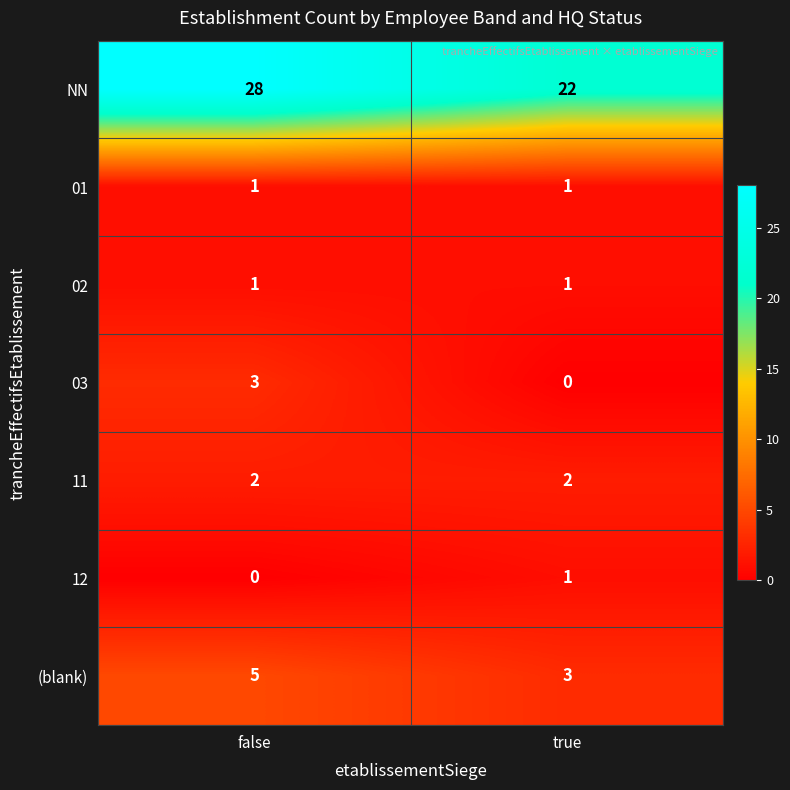

Reading left to right, what are all the values shown in this chart?

NN: 28	22
01: 1	1
02: 1	1
03: 3	0
11: 2	2
12: 0	1
(blank): 5	3